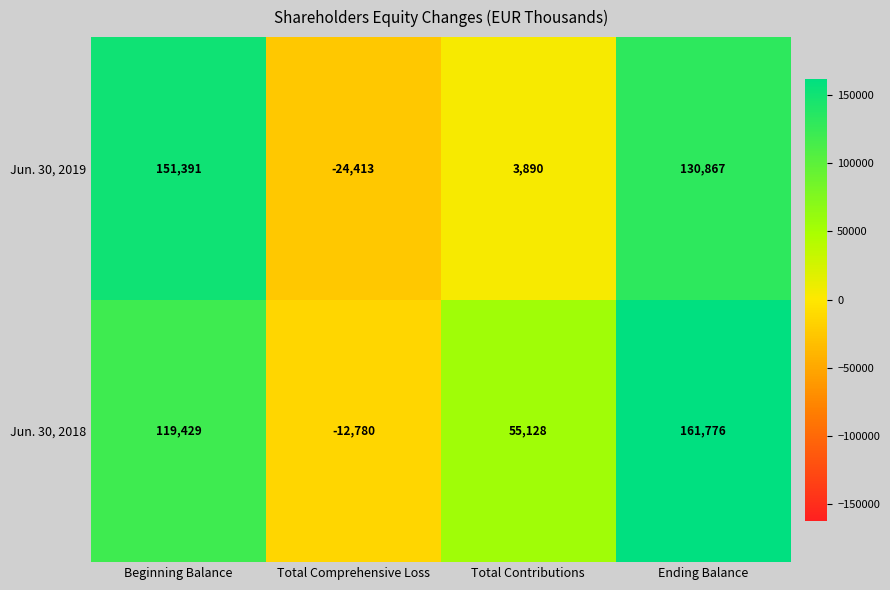

Which series changed the most between Total Comprehensive Loss and Total Contributions?

Jun. 30, 2018